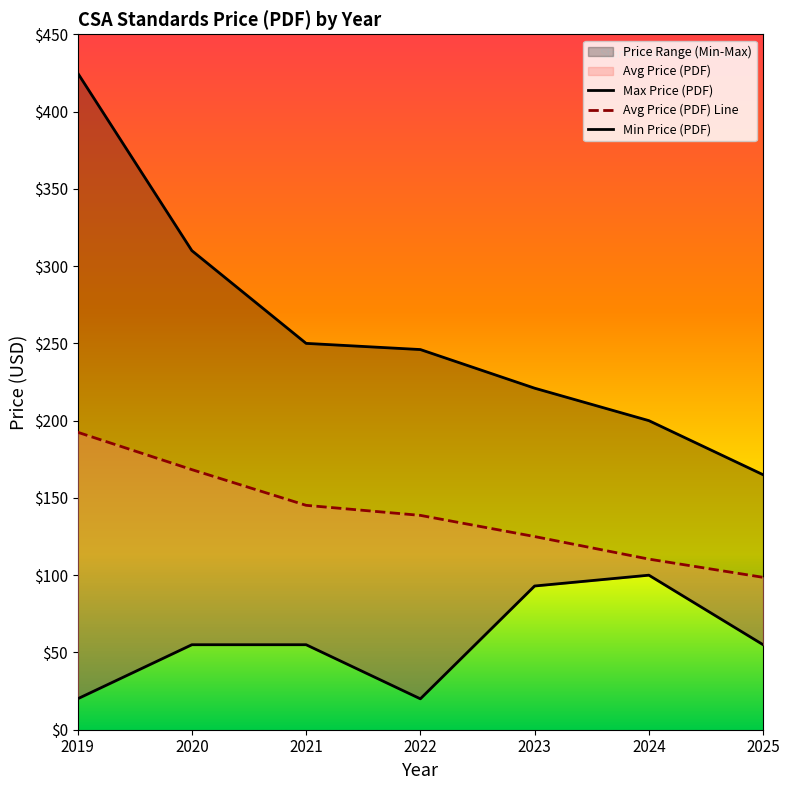

What is the value of the Avg Price (PDF) point at the 2nd from the left?

168.3